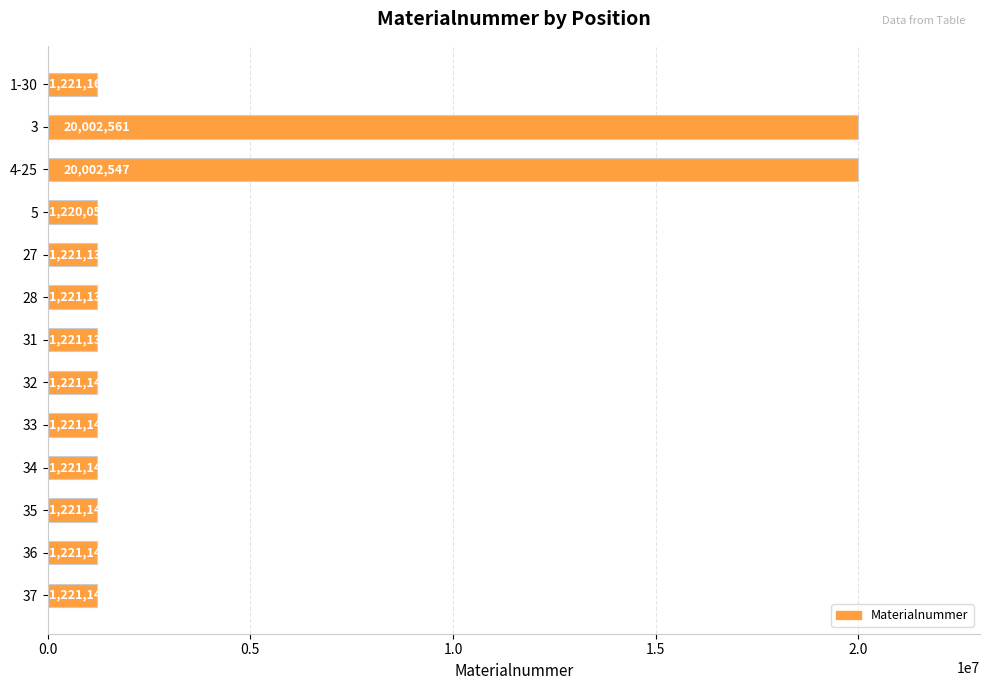

What is the difference between the second highest and minimum values?

18782491